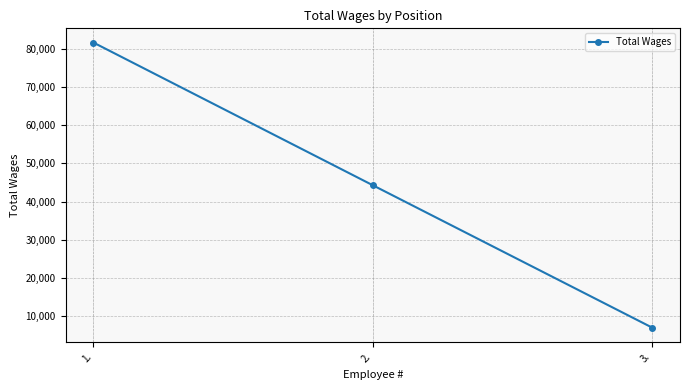

Count the number of categories in the chart.

3